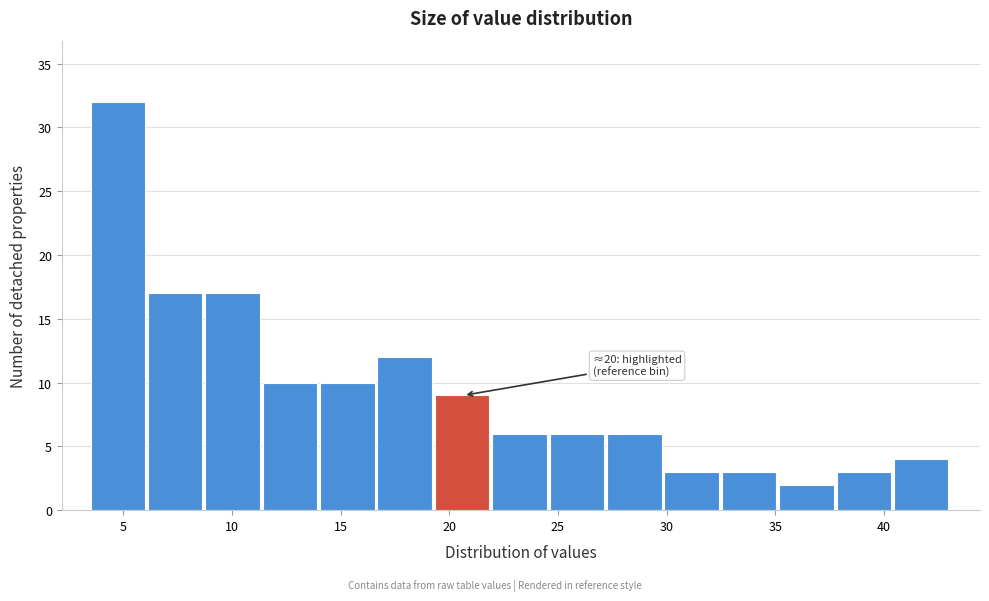

Which range on the x-axis has the tallest bar?

3.5 to 6.0